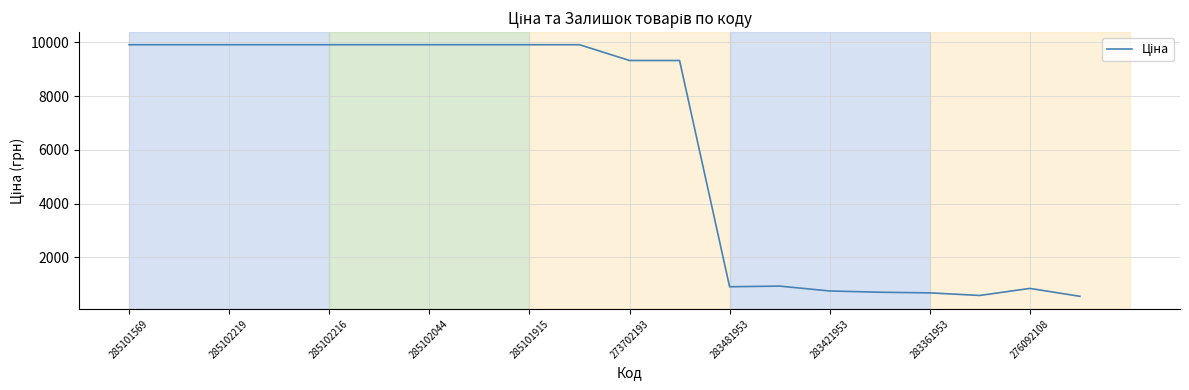

What is the difference between the maximum and minimum values?

9360.7